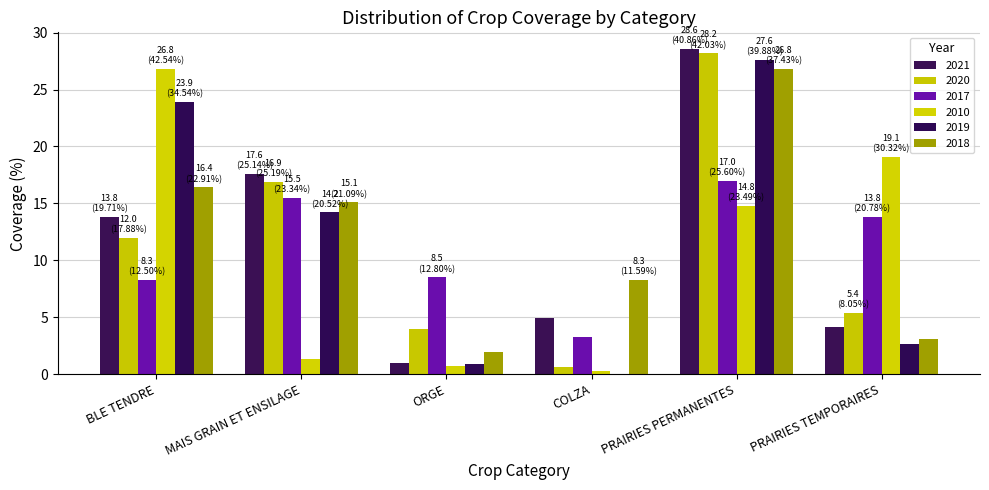

Rank the categories by 2021 value from highest to lowest.

PRAIRIES PERMANENTES, MAIS GRAIN ET ENSILAGE, BLE TENDRE, COLZA, PRAIRIES TEMPORAIRES, ORGE